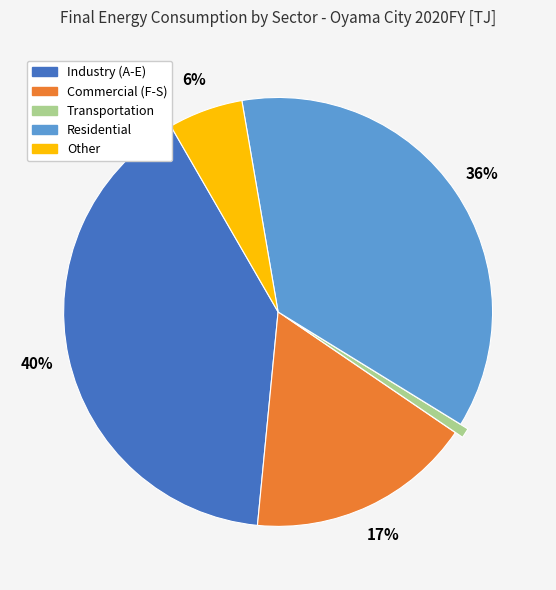

Is Transportation the majority of the pie?

No